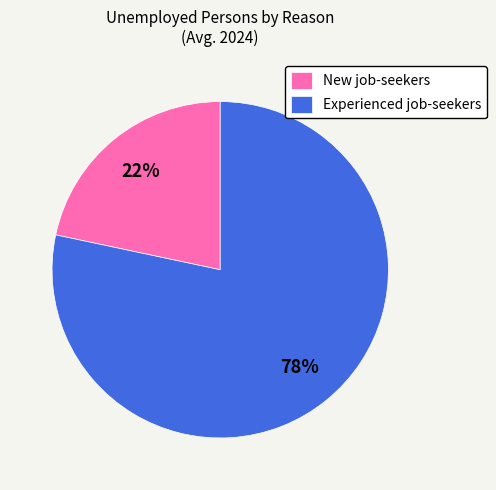

Combined, do Experienced job-seekers and New job-seekers account for over 50%?

Yes